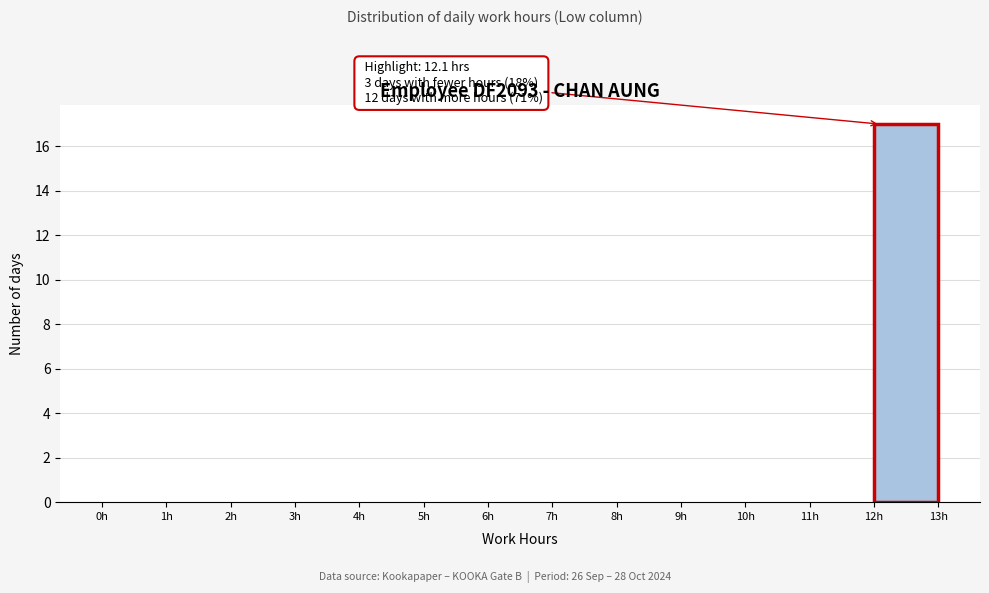

Over which range of the x-axis is the bar tallest?

12 to 13